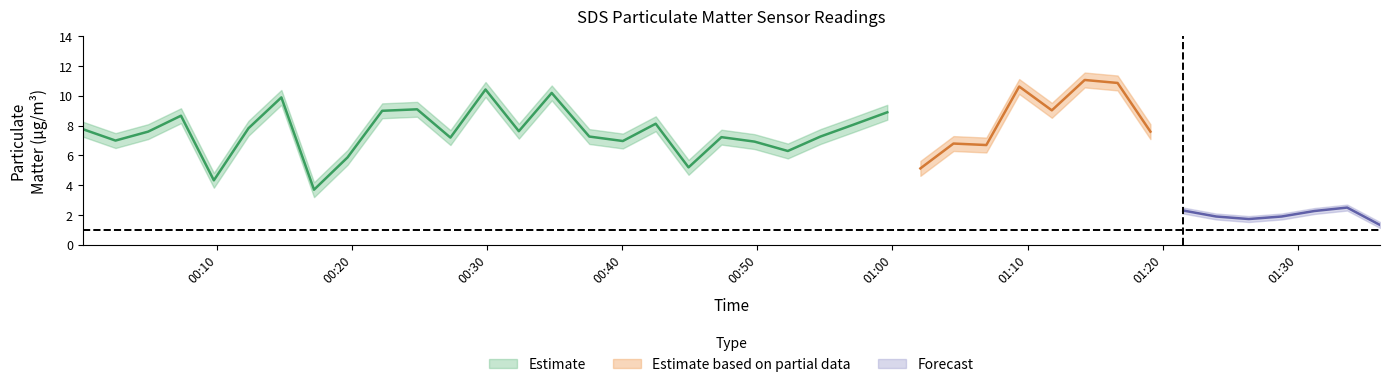

What is the greatest value displayed?

11.1